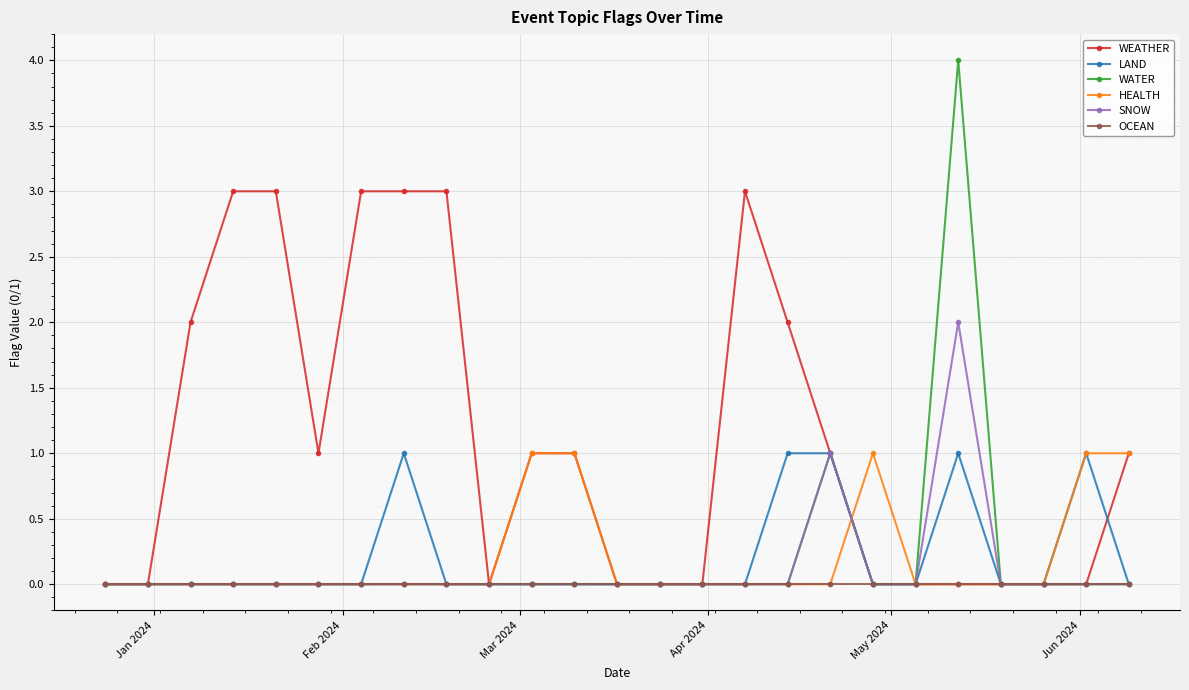

Which series has the largest range (max minus min)?

WATER